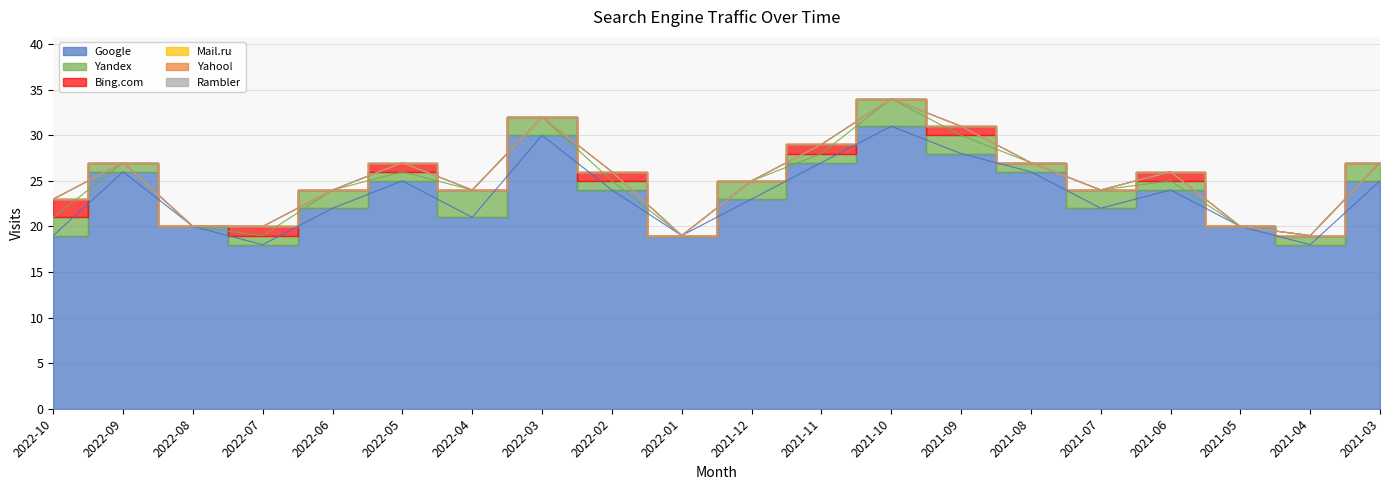

At which label is Yahoo! closest to 0?

2022-10